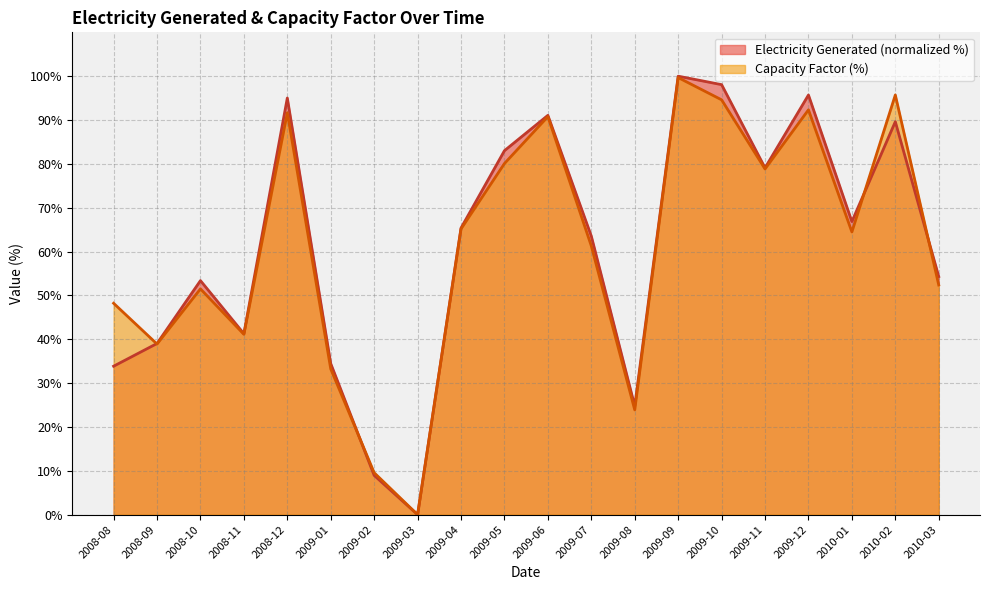

True or false: Electricity Generated and Capacity Factor cross at least once.

True